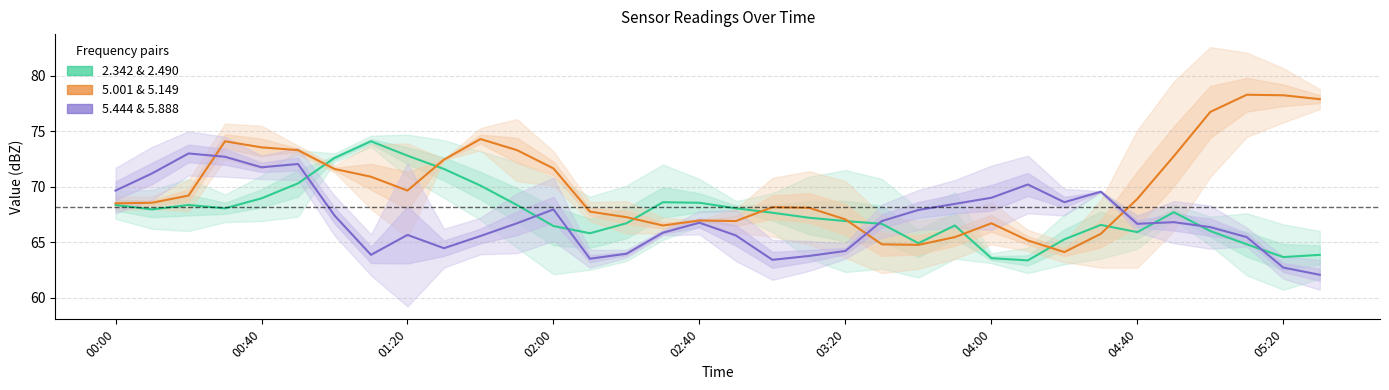

List the series in order of their peak value, highest first.

5.001 & 5.149, 2.342 & 2.490, 5.444 & 5.888